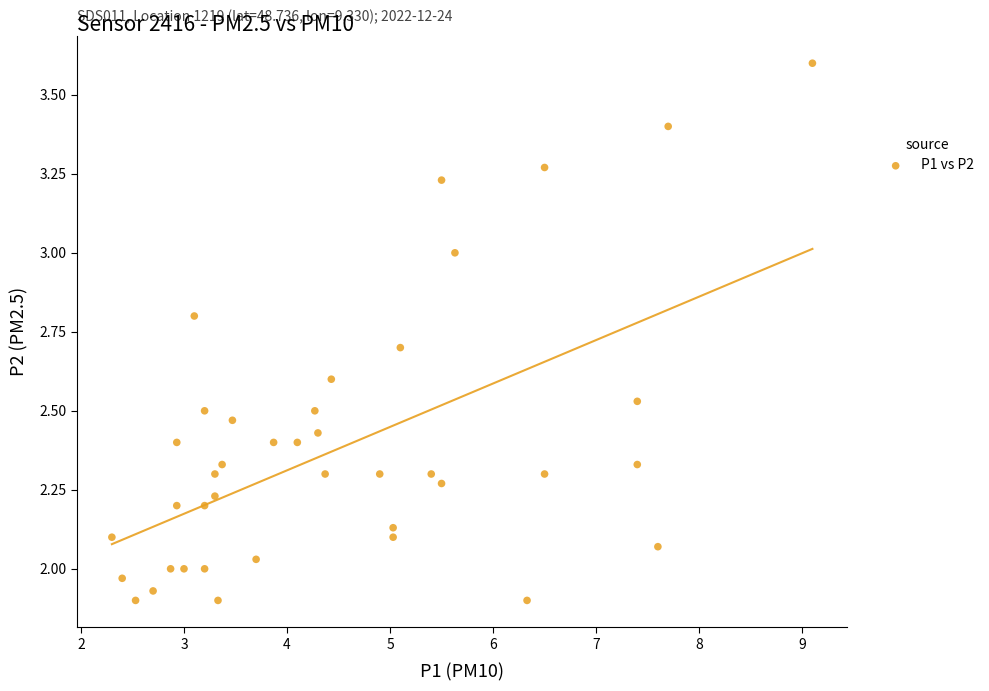

What is the range of X values (max minus min)?

6.8